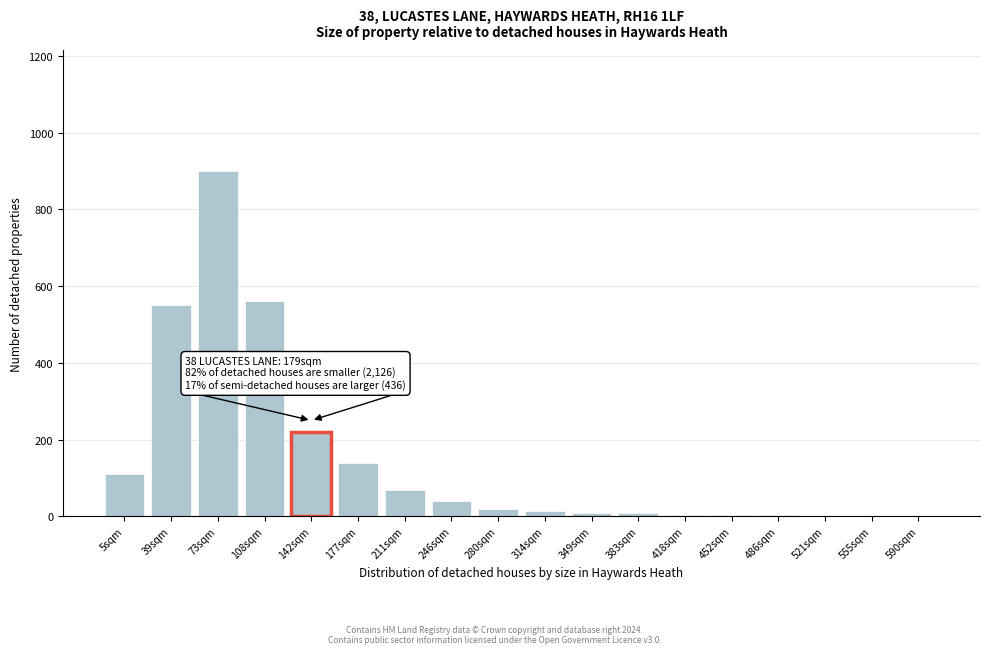

Where is the data nearest to the value 450?

39sqm